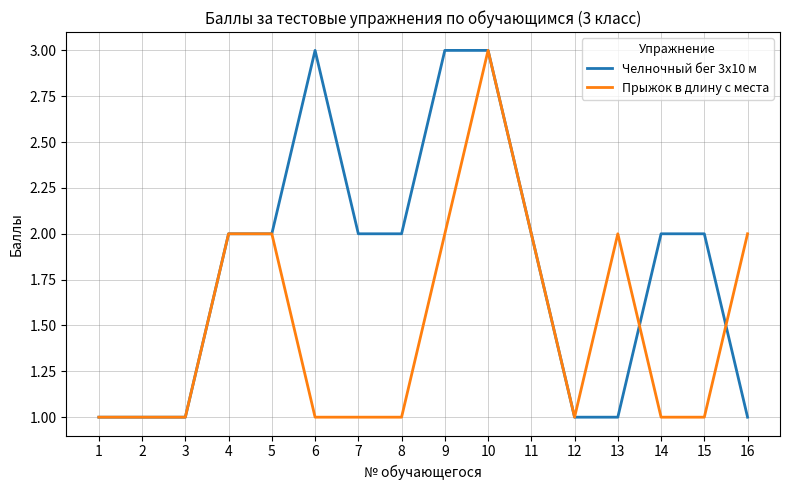

What is the difference between the highest and lowest values at 16?

1